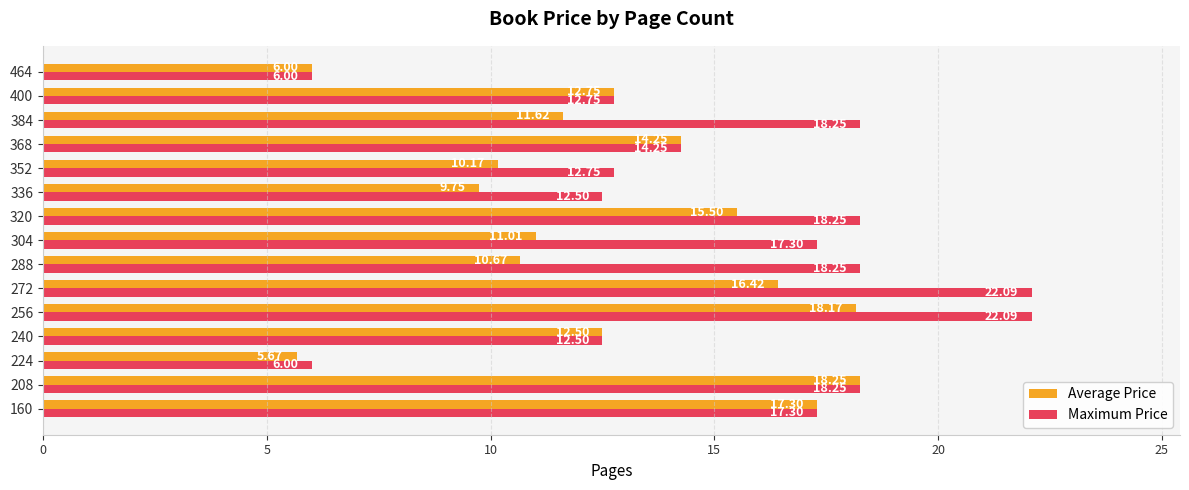

Is the value of Maximum Price at 464 greater than the value of Average Price at 160?

No